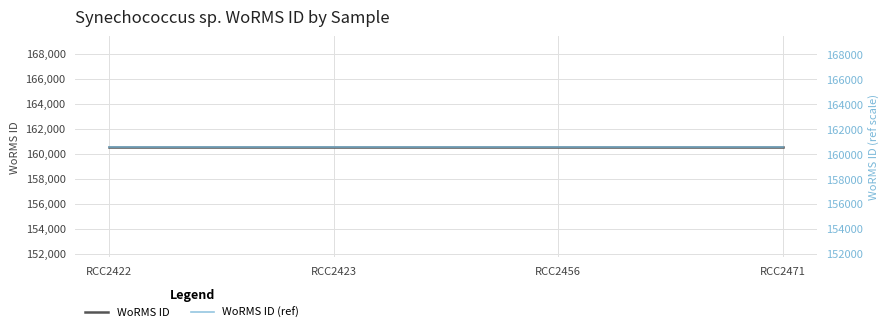

Reading left to right, transcribe all the data shown in this chart.

WoRMS ID: RCC2422=160572.0	RCC2423=160572.0	RCC2456=160572.0	RCC2471=160572.0
WoRMS ID (ref): RCC2422=160588.1	RCC2423=160588.1	RCC2456=160588.1	RCC2471=160588.1